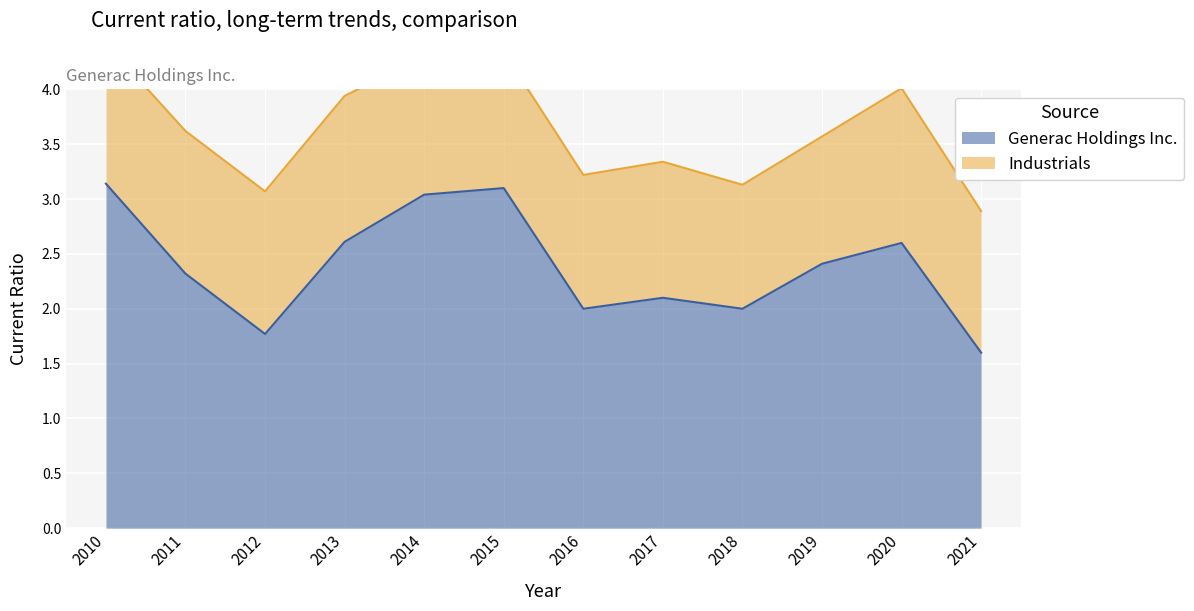

List the labels in order of value, largest first.

2010, 2015, 2014, 2013, 2020, 2019, 2011, 2017, 2016, 2018, 2012, 2021